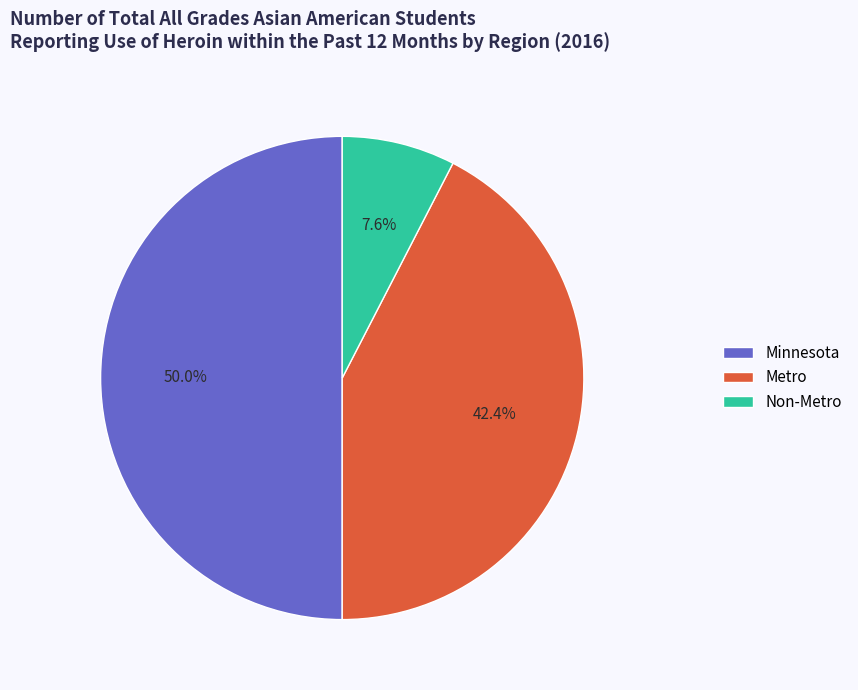

Combined, do Non-Metro and Minnesota account for over 50%?

Yes